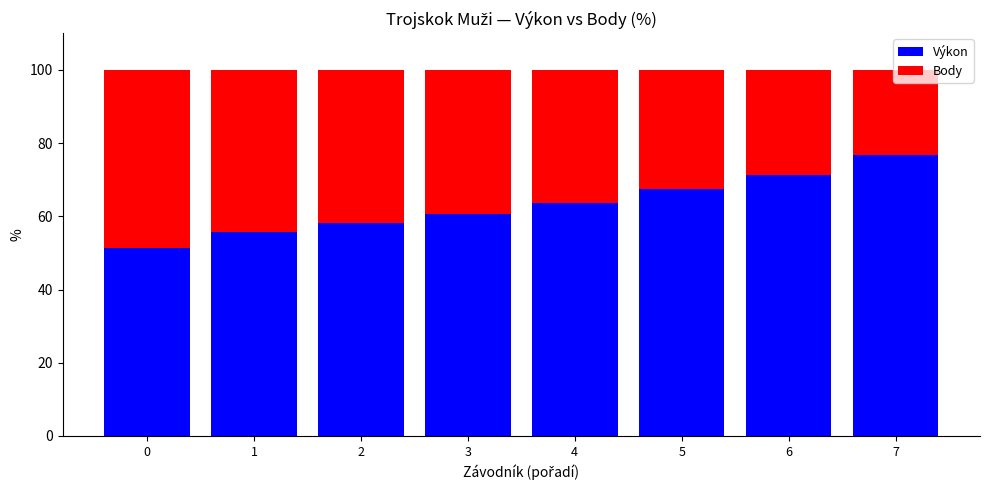

The Výkon series shows 32.8 at 4. True or false?

False